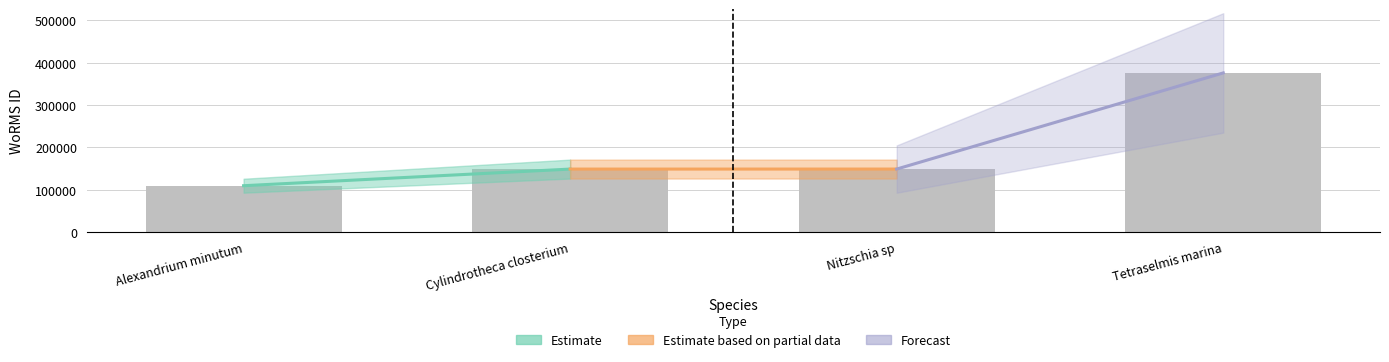

True or false: the data shows 149045 at Nitzschia sp.

True